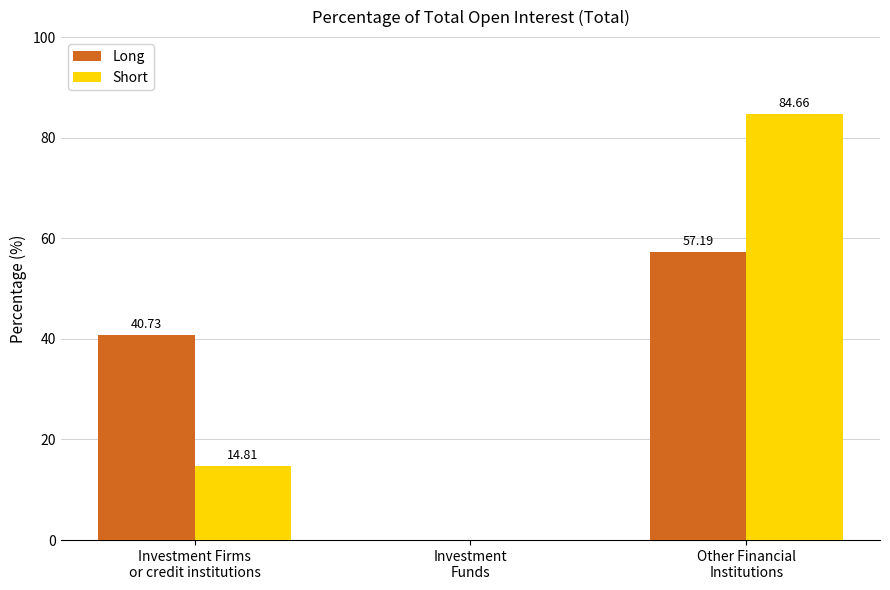

Which series has the largest total across all categories?

Short